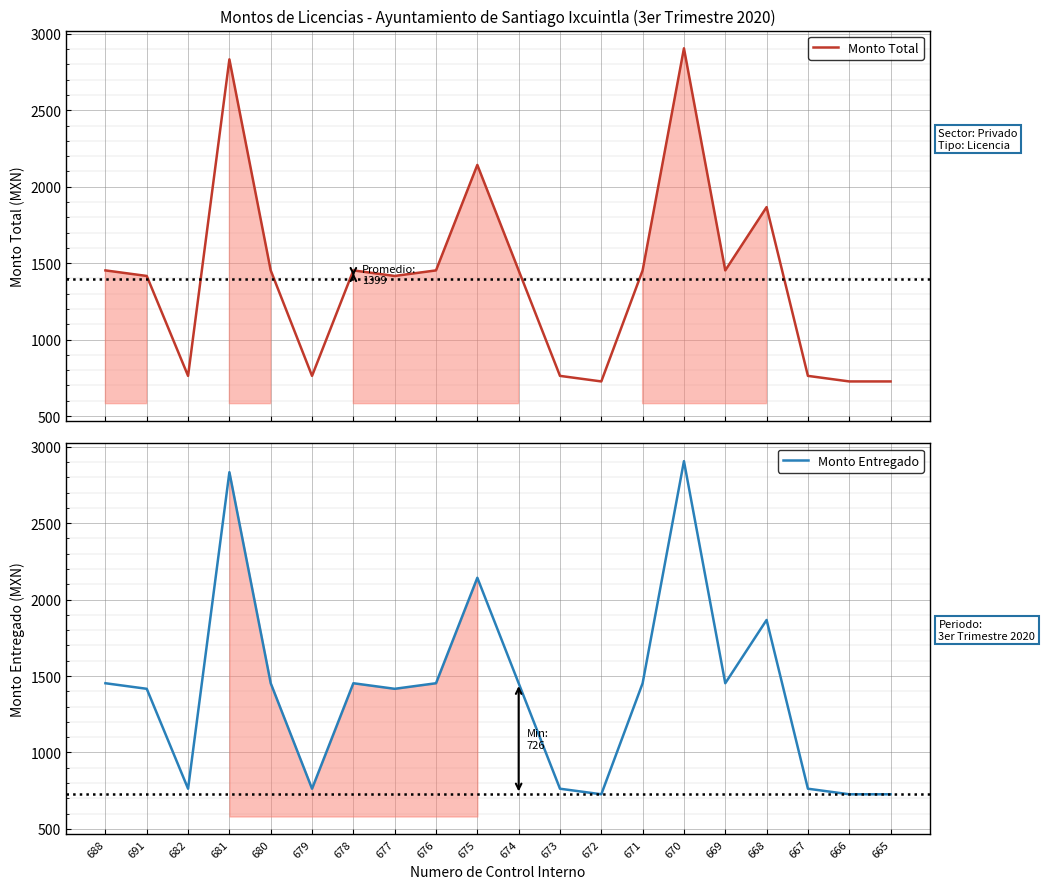

True or false: Monto Total has a value of 726.4 at 666.

True